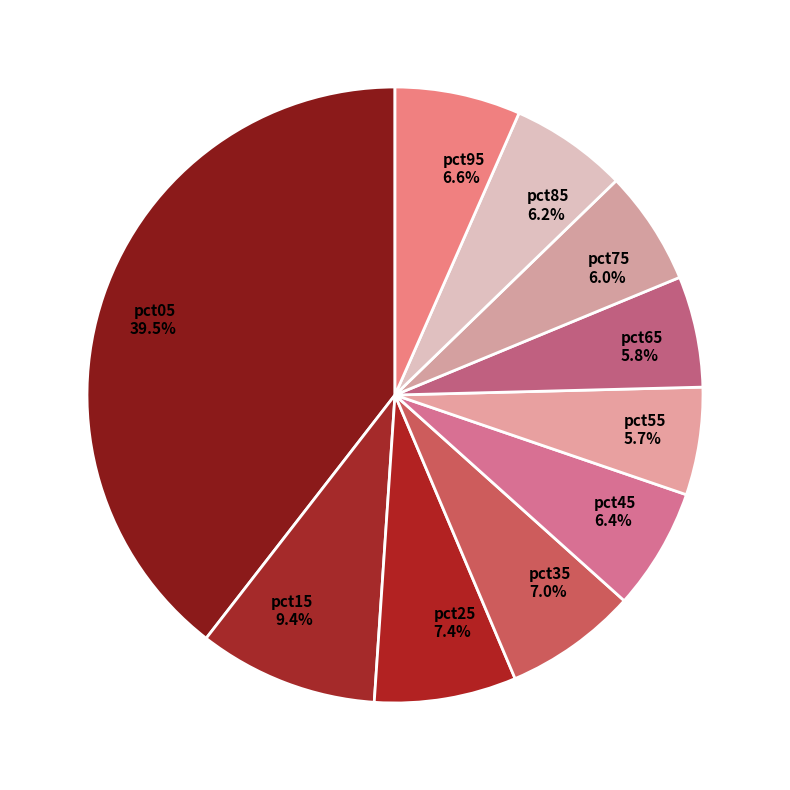

To the nearest percent, what is the combined percentage of pct45 and pct95?

13%